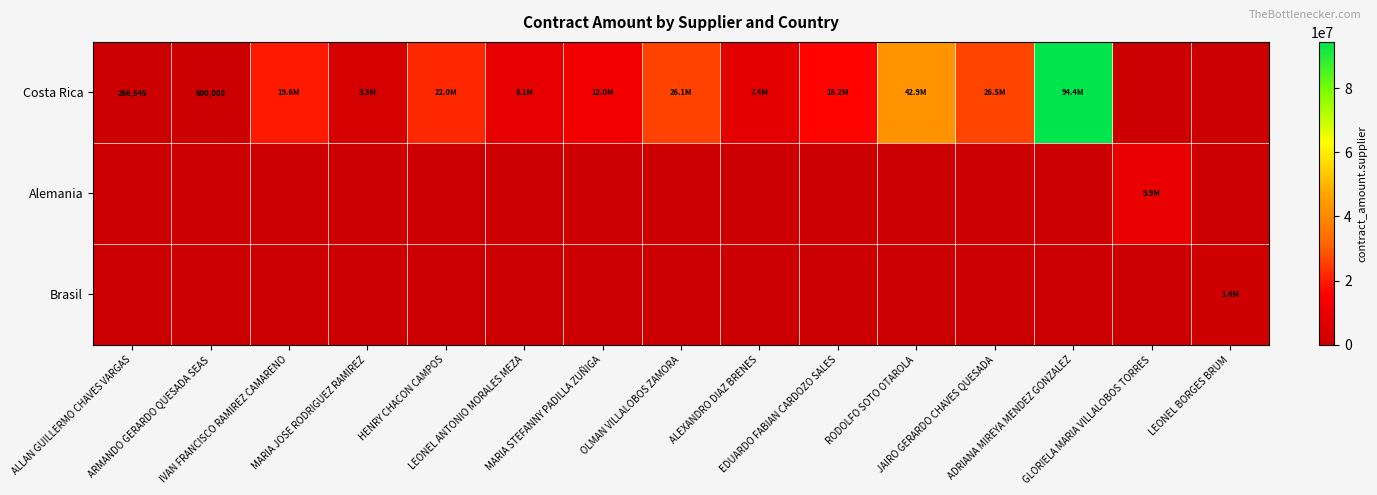

List the labels in order of Alemania value, smallest first.

ALLAN GUILLERMO CHAVES VARGAS, ARMANDO GERARDO QUESADA SEAS, IVAN FRANCISCO RAMIREZ CAMARENO, MARIA JOSE RODRIGUEZ RAMIREZ, HENRY CHACON CAMPOS, LEONEL ANTONIO MORALES MEZA, MARIA STEFANNY PADILLA ZUÑIGA, OLMAN VILLALOBOS ZAMORA, ALEXANDRO DIAZ BRENES, EDUARDO FABIAN CARDOZO SALES, RODOLFO SOTO OTAROLA, JAIRO GERARDO CHAVES QUESADA, ADRIANA MIREYA MENDEZ GONZALEZ, LEONEL BORGES BRUM, GLORIELA MARIA VILLALOBOS TORRES